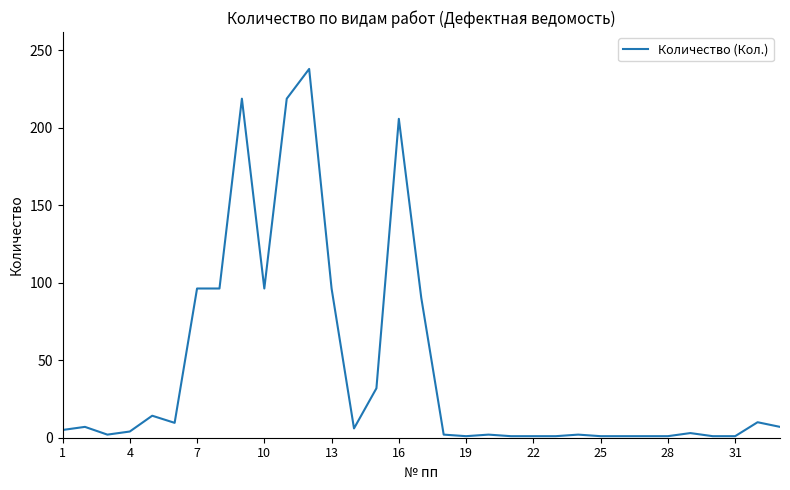

What is the greatest value displayed?

238.0